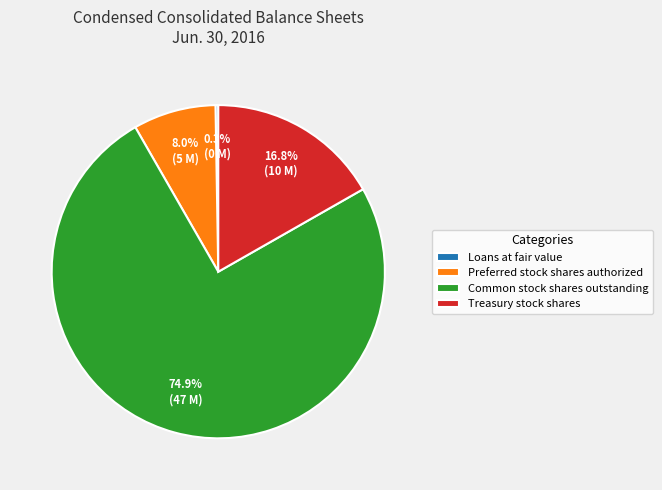

What percentage is NOT represented by Preferred stock shares authorized?

92.0%